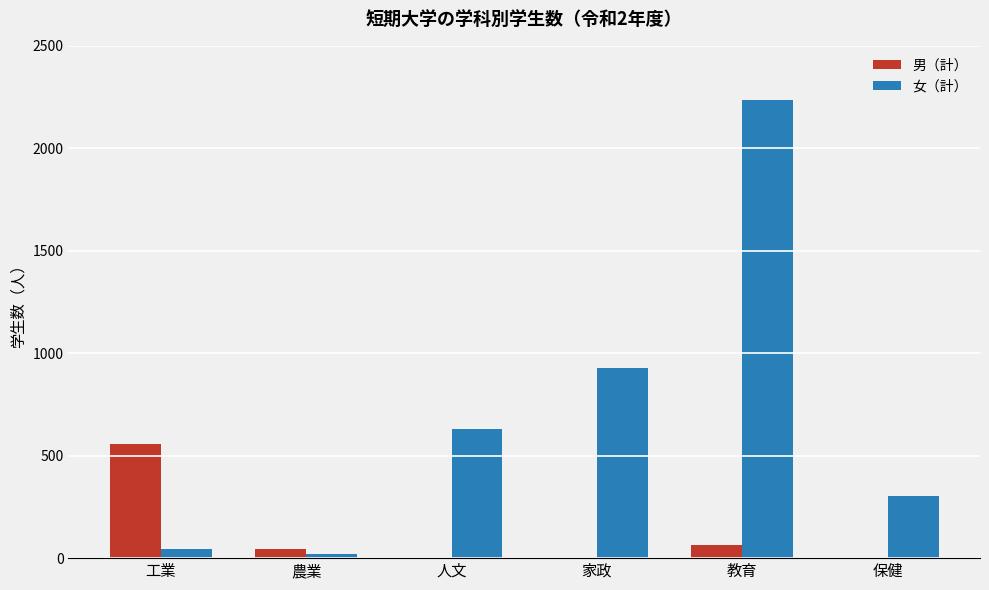

What is the greatest value displayed?

2238